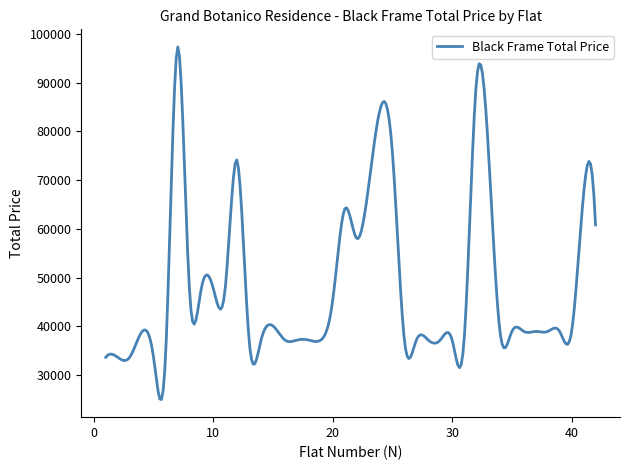

What is the sum of all values?

14462821.0